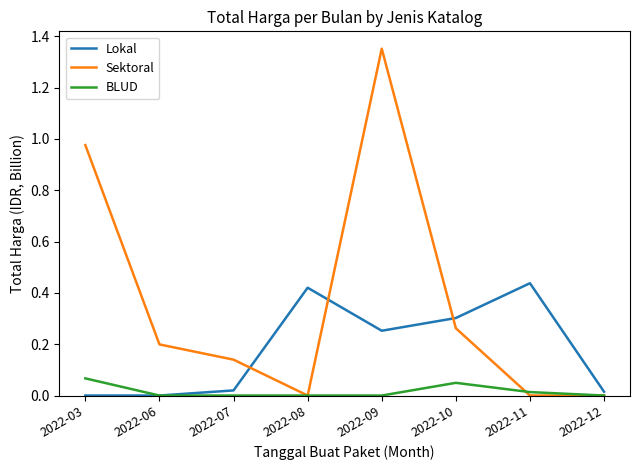

Which series has the largest range (max minus min)?

Sektoral